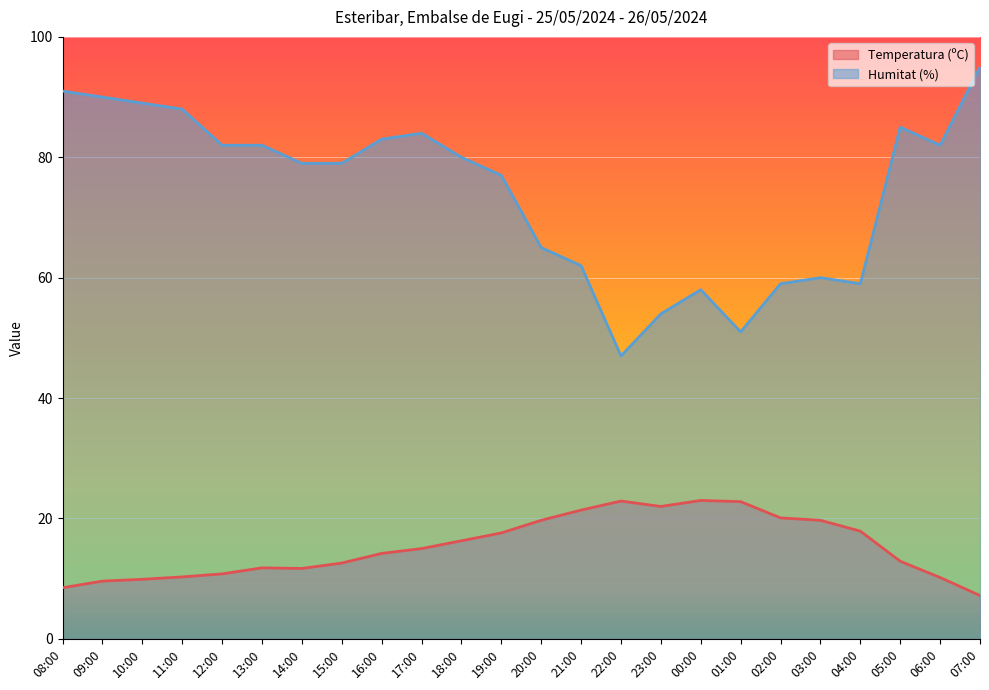

How many values in the Temperatura (ºC) series exceed 15?

11